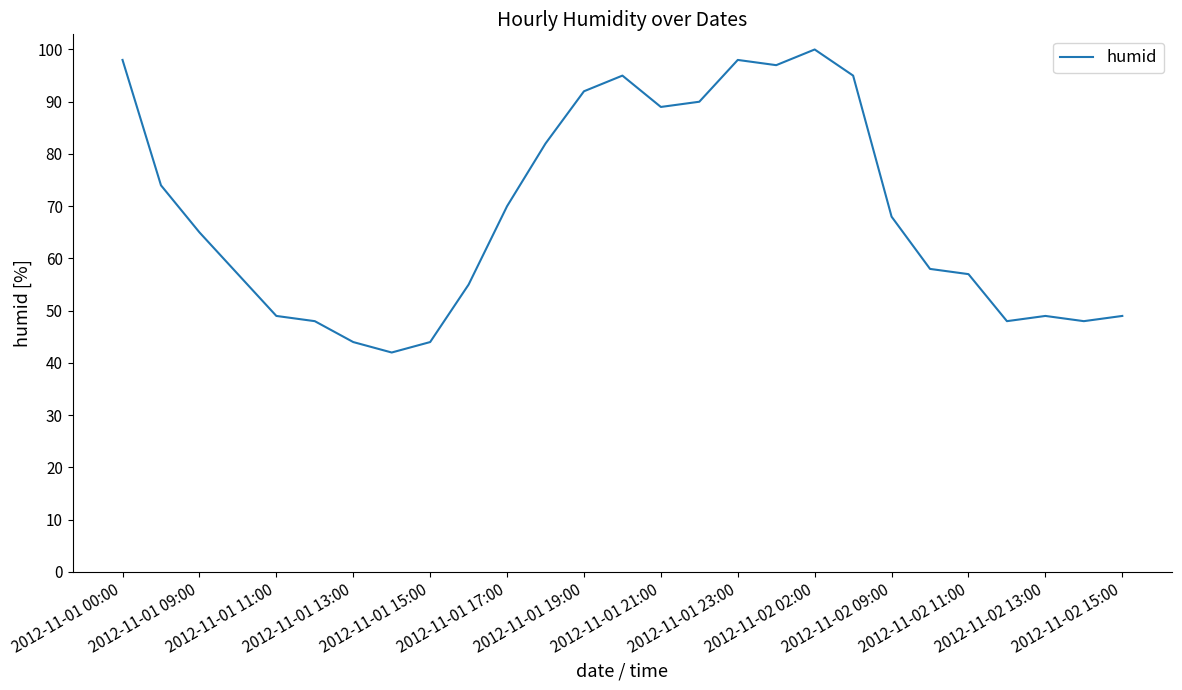

Reading right to left, what are all the values shown in this chart?

49	48	49	48	57	58	68	95	100	97	98	90	89	95	92	82	70	55	44	42	44	48	49	57	65	74	98